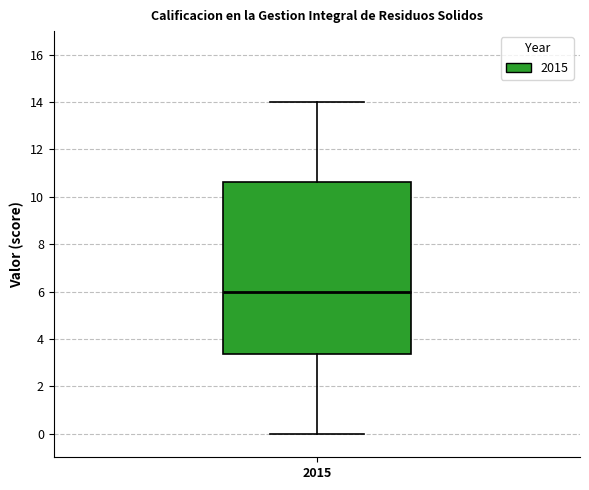

Where does the median line of the box at x = 2015 sit on the y-axis? The values are not printed on the chart, so give them approximately, as read against the axis.

6.0